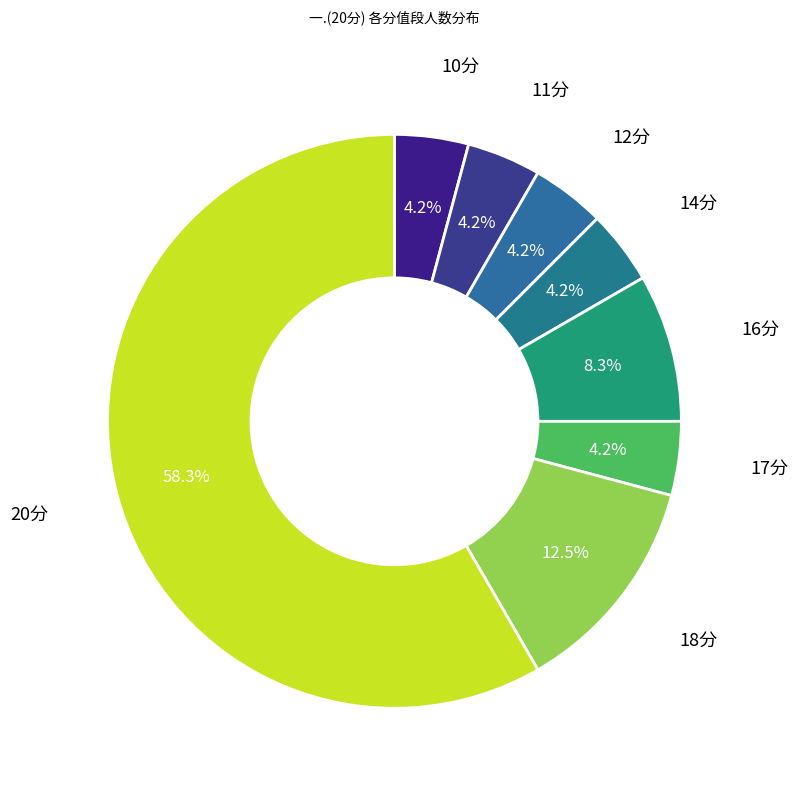

Does 20分 account for over 50% of the chart?

Yes